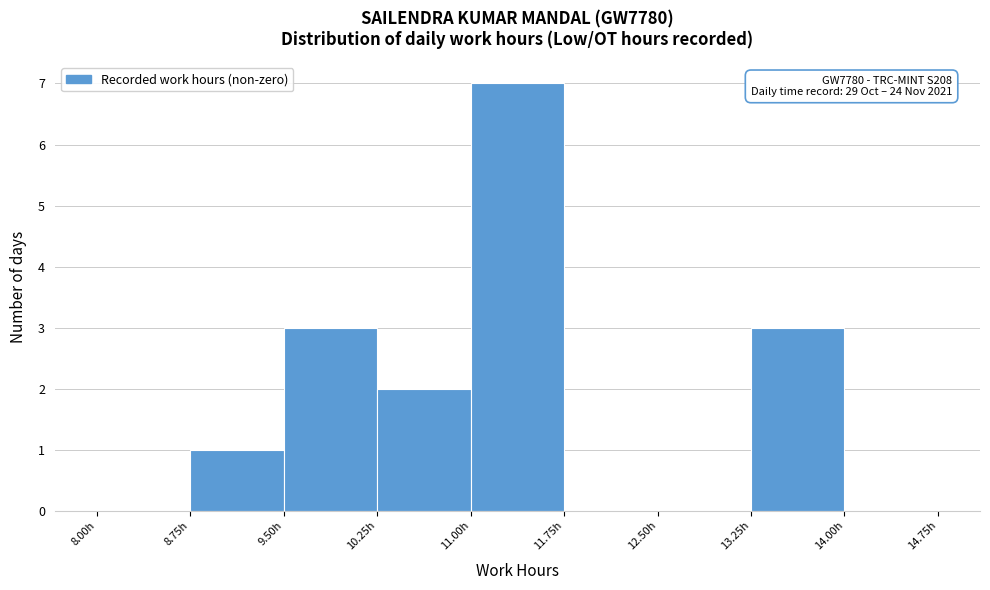

Which range on the x-axis has the tallest bar?

11.00 to 11.75